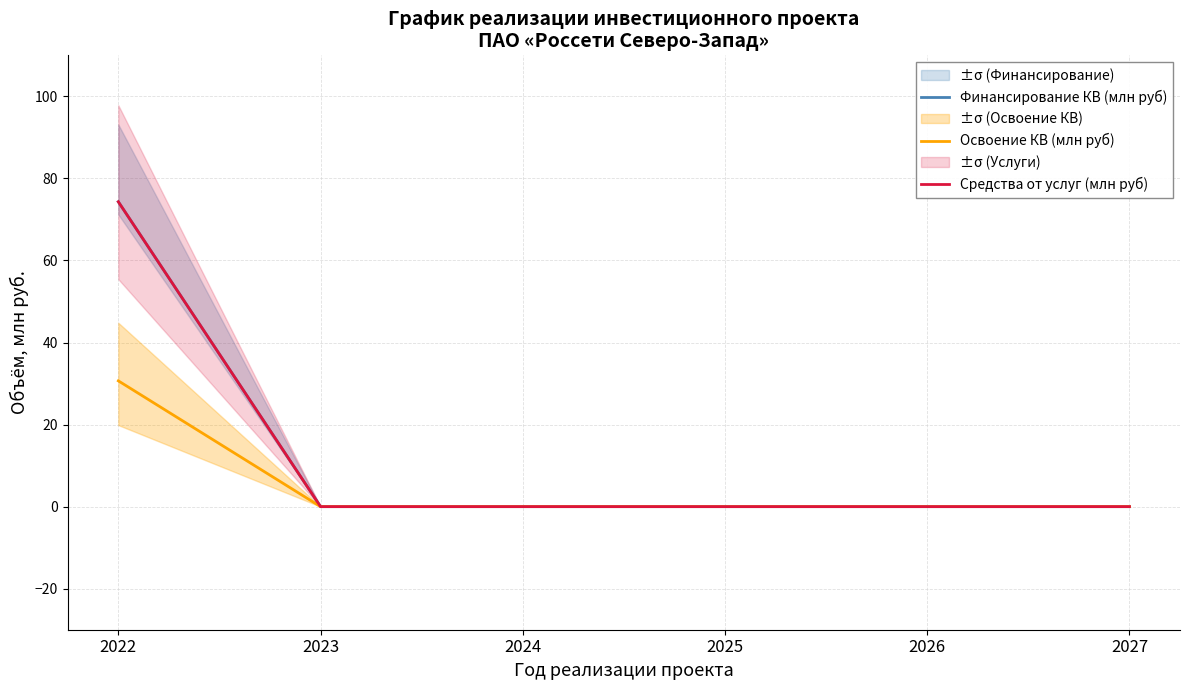

Rank the series by their maximum value, from highest to lowest.

Финансирование КВ (млн руб), Средства от услуг (млн руб), Освоение КВ (млн руб)